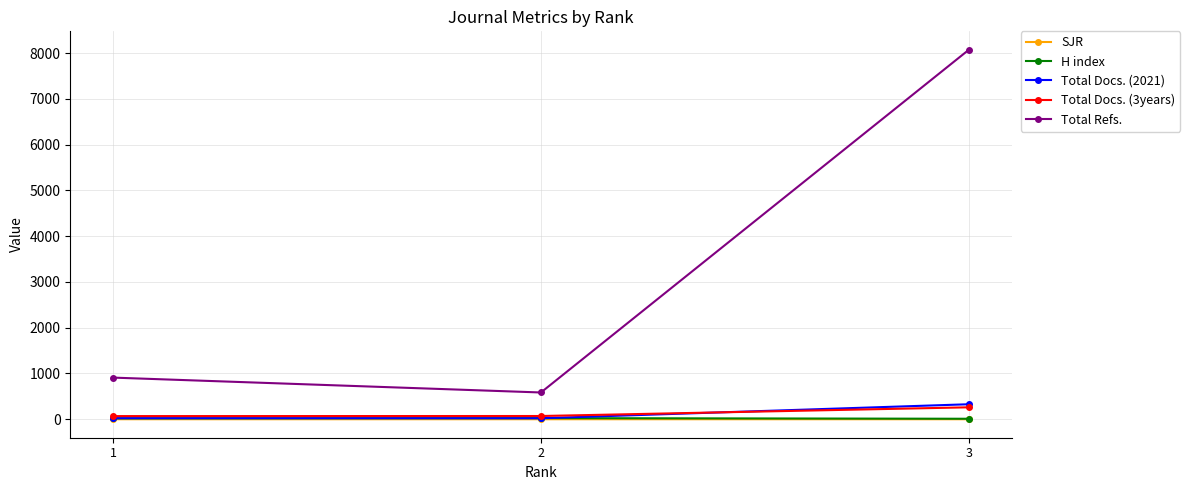

Which series has the largest total across all categories?

Total Refs.